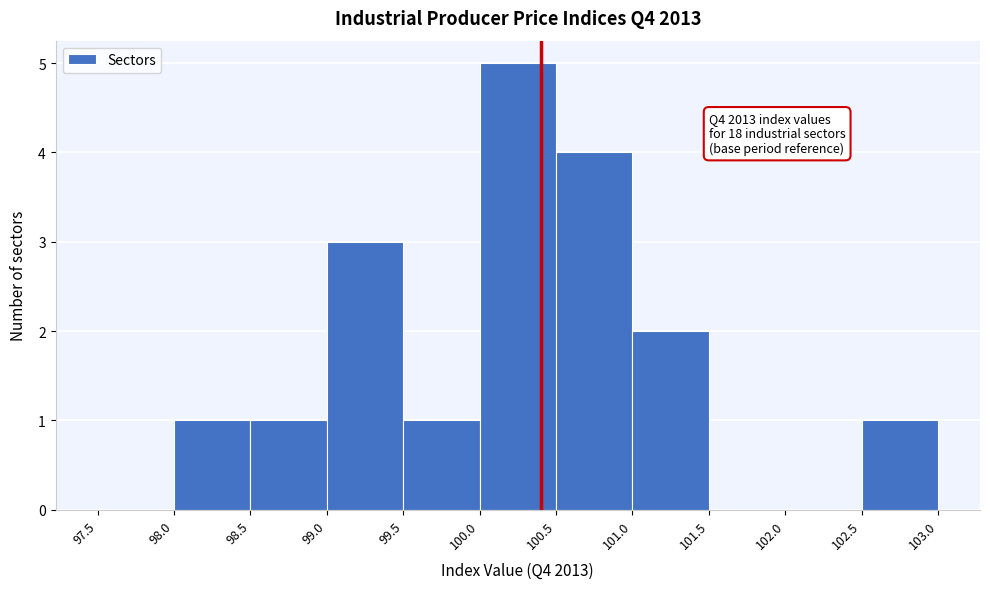

Over which range of the x-axis is the bar tallest?

100.0 to 100.5